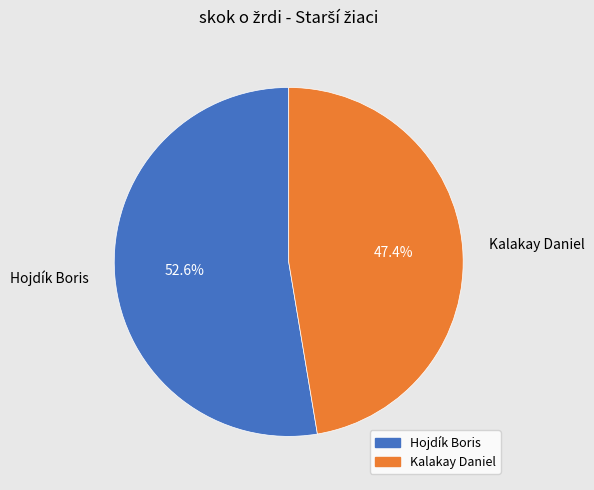

To the nearest percent, what percentage of the pie is Hojdík Boris?

53%